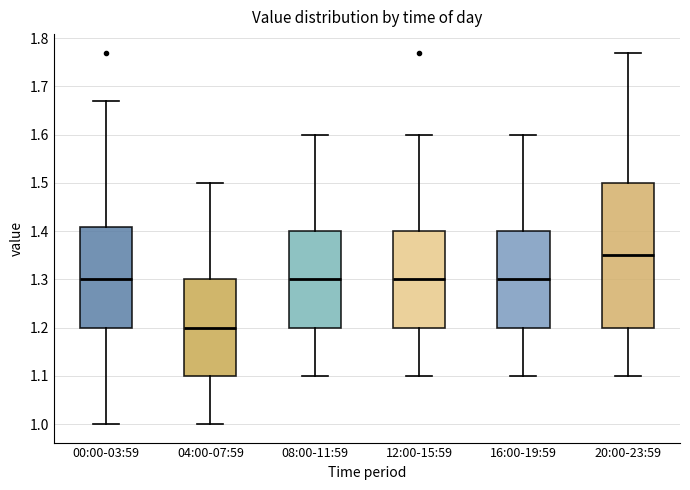

Comparing the boxes themselves (not the whiskers), which one is the tallest?

20:00-23:59